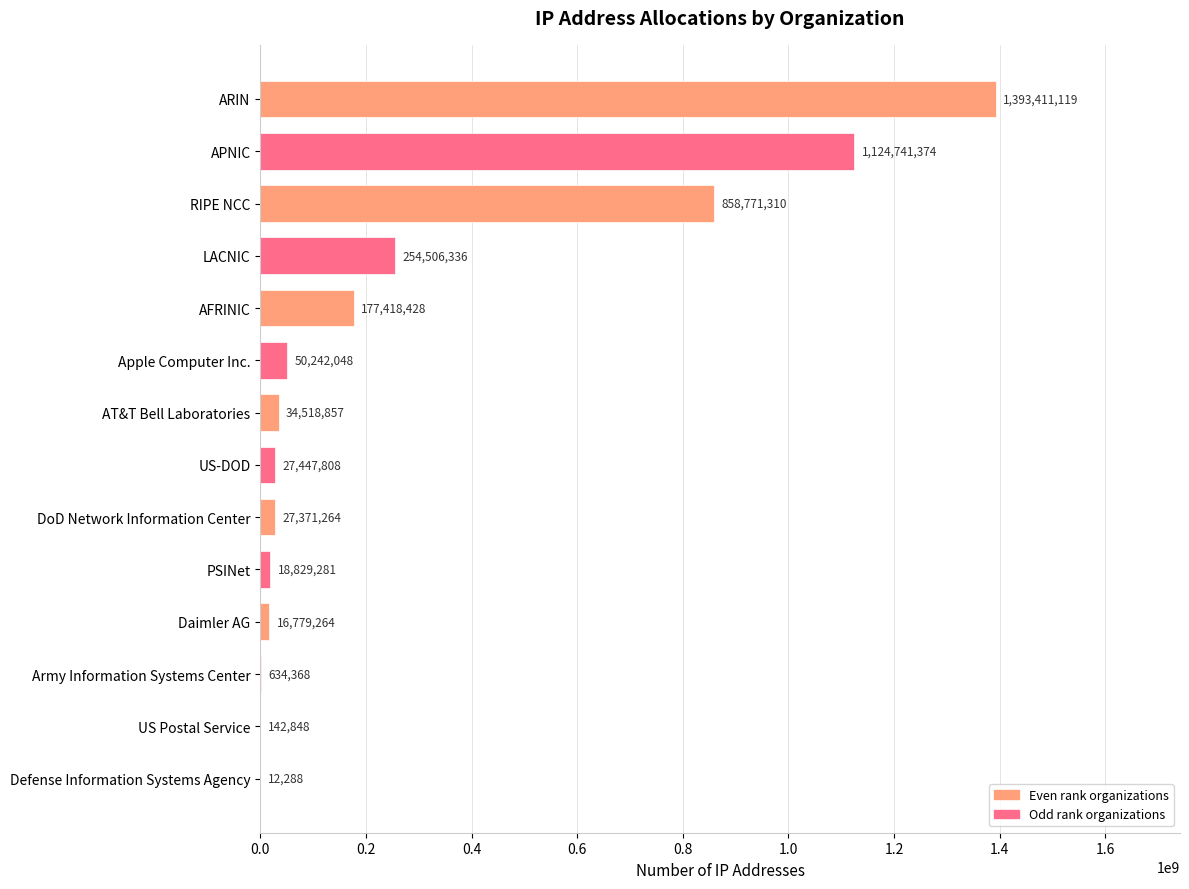

True or false: the data shows 50242048 at Apple Computer Inc..

True